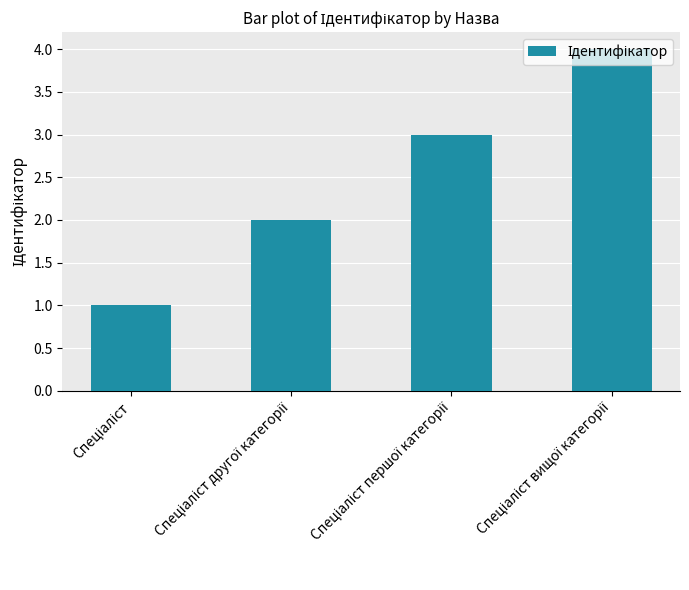

What is the greatest value displayed?

4